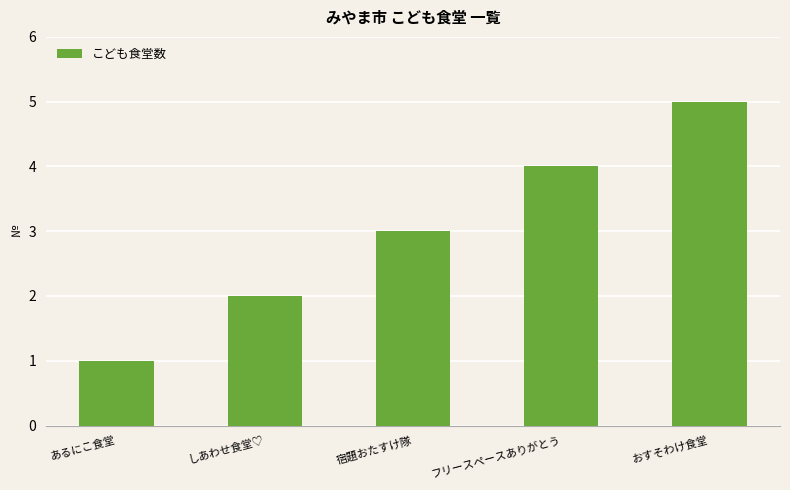

How many bars are there in total?

5